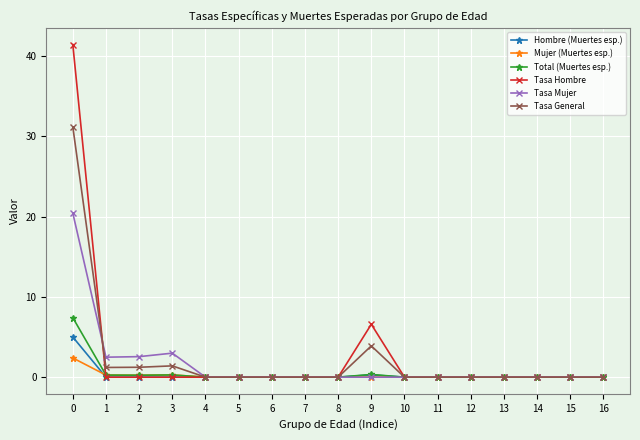

What is the greatest value displayed?

41.4